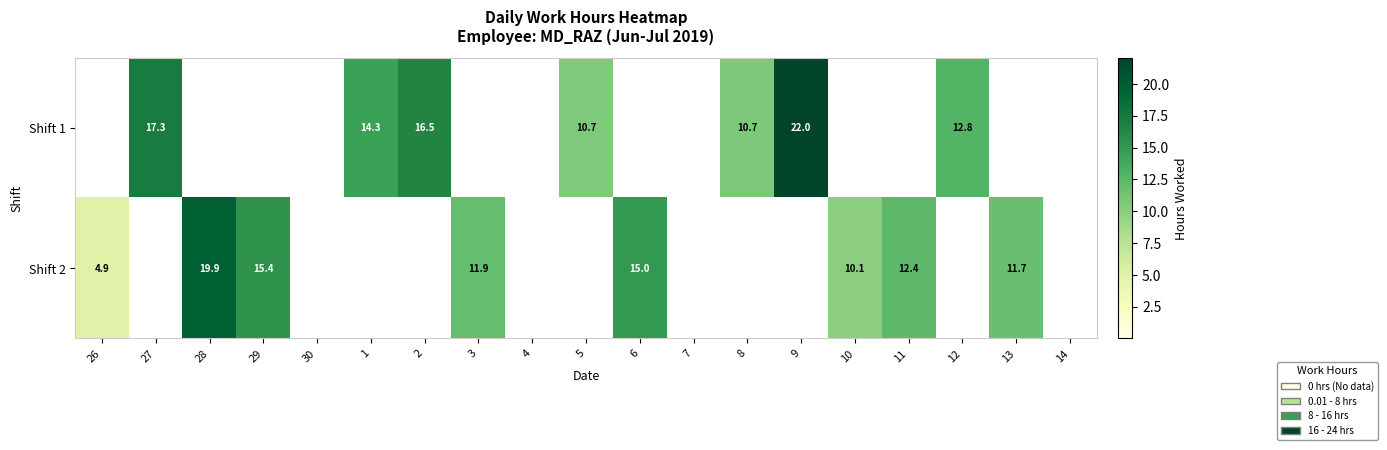

The value of Shift 2 at 10 is 10.1. True or false?

True